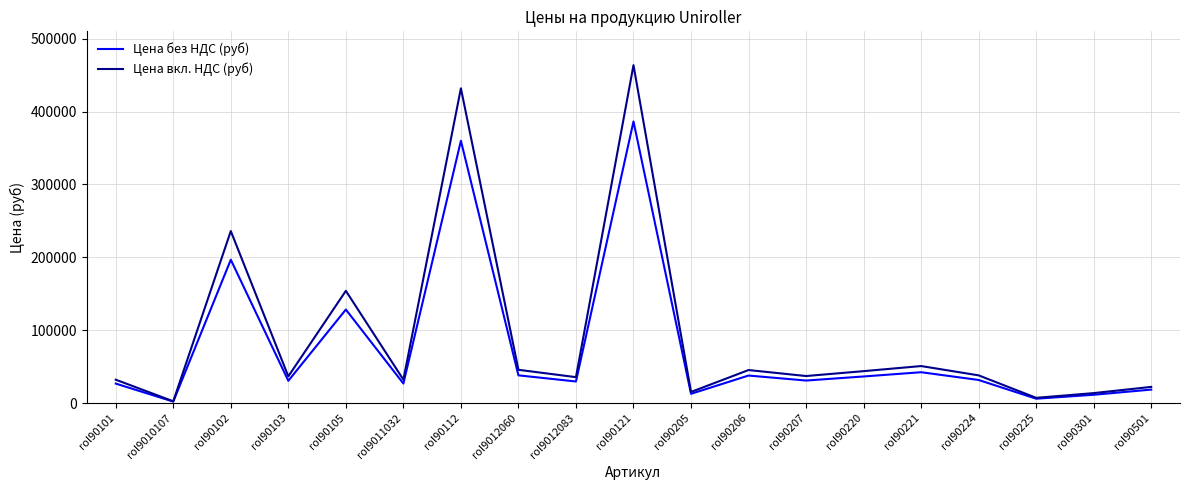

The value of Цена без НДС (руб) at rol90105 is 128357.7. True or false?

True